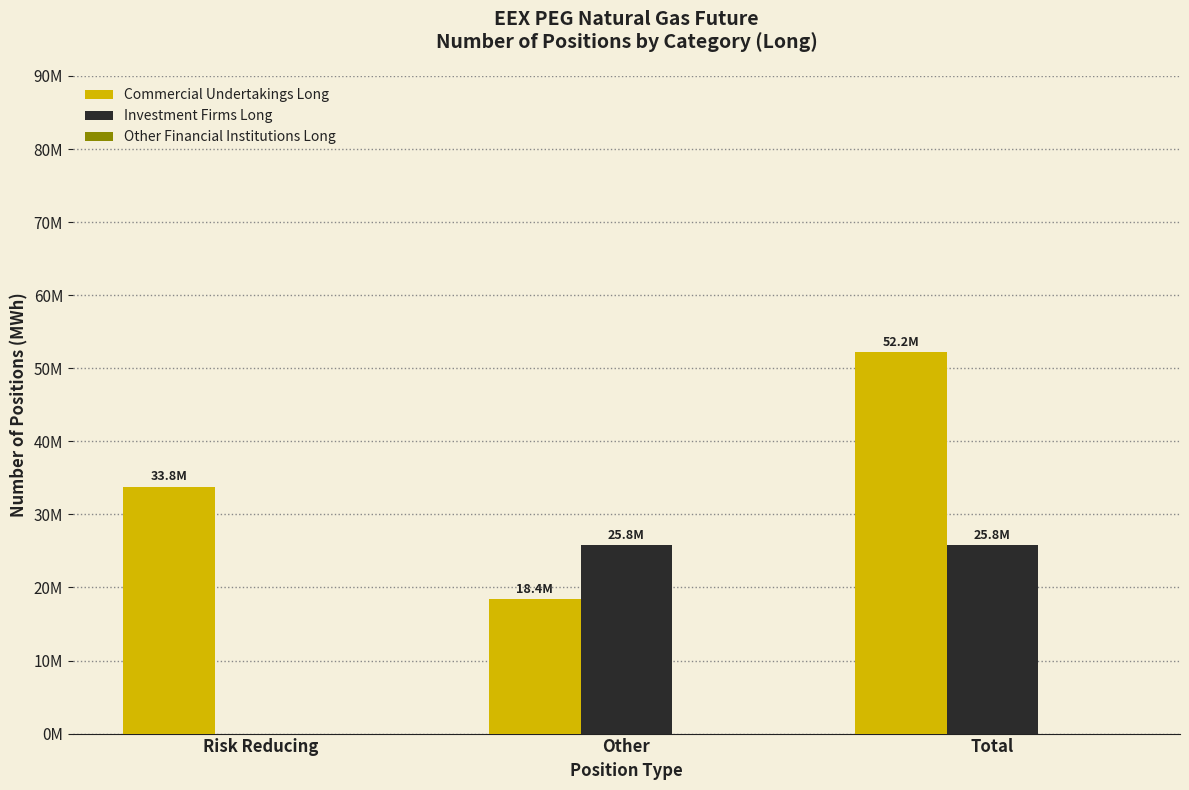

What position from the left is Total?

3